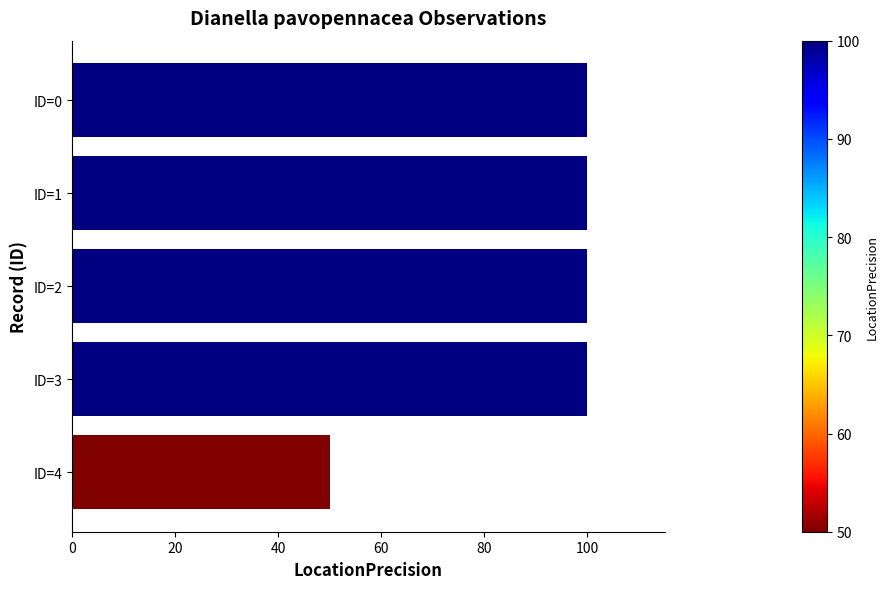

Reading top to bottom, what are all the values shown in this chart?

100	100	100	100	50